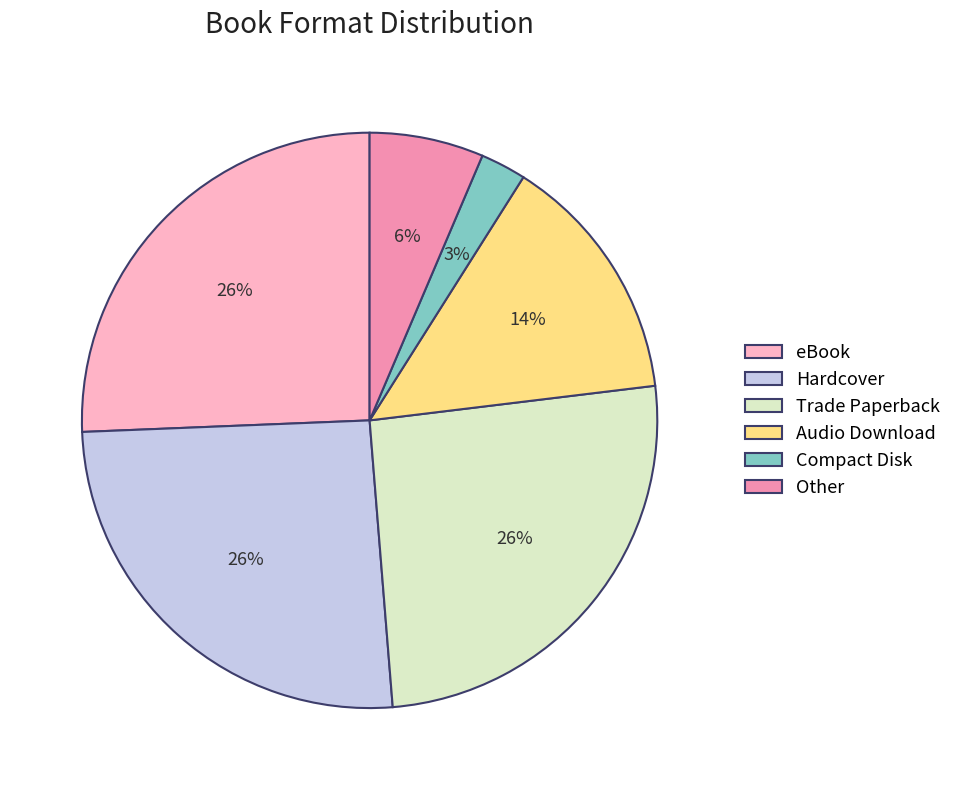

Does Trade Paperback account for over 50% of the chart?

No